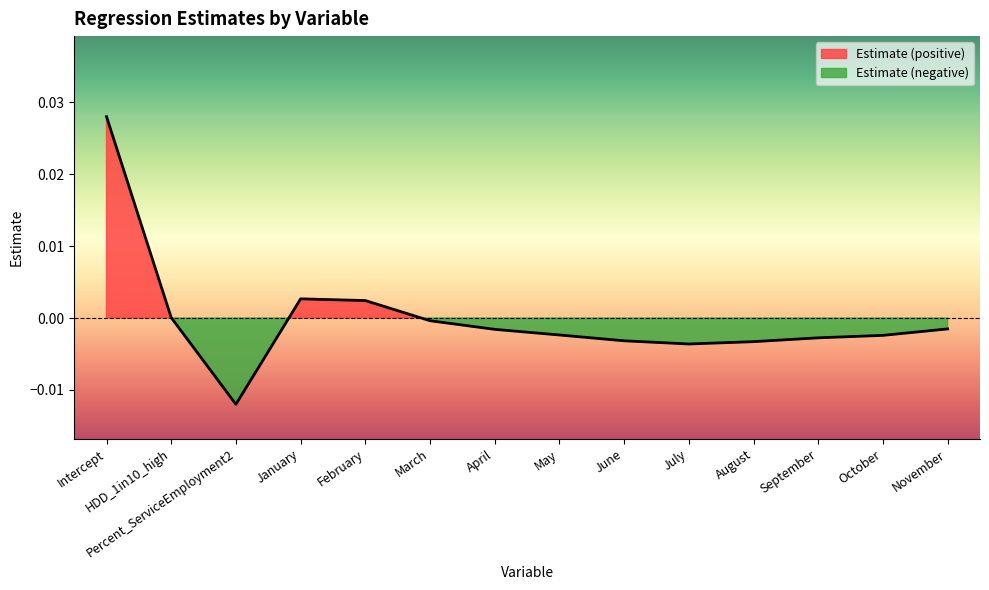

At which category does the data reach its first local peak?

January